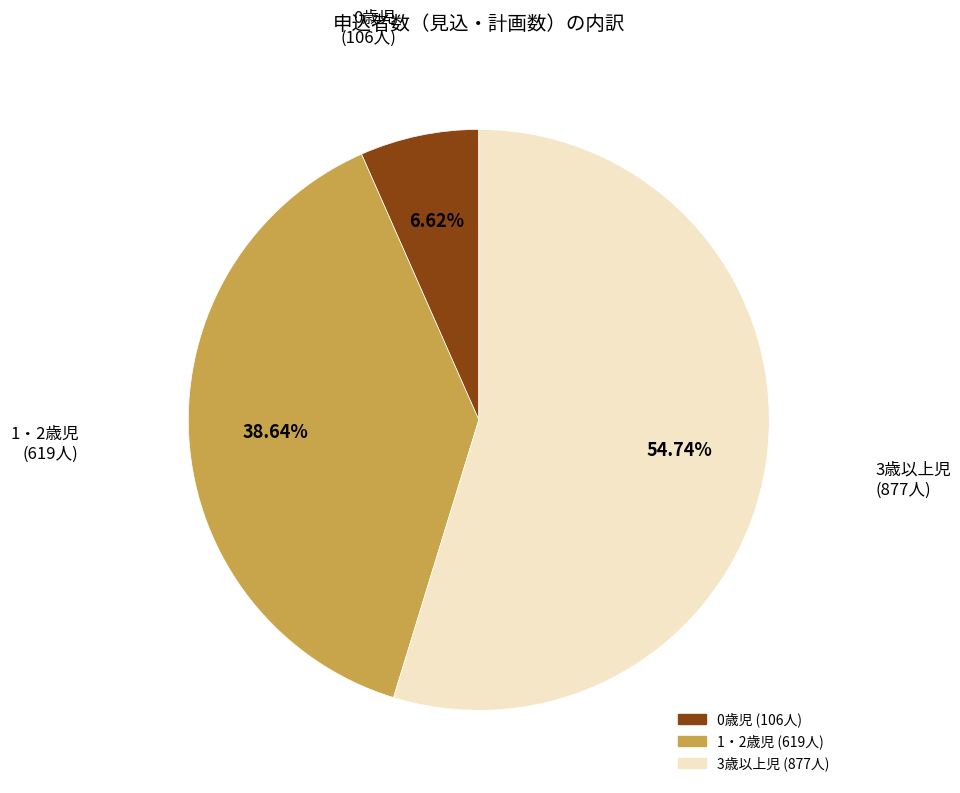

Is it true that 3歳以上児 is 55% of the pie?

True